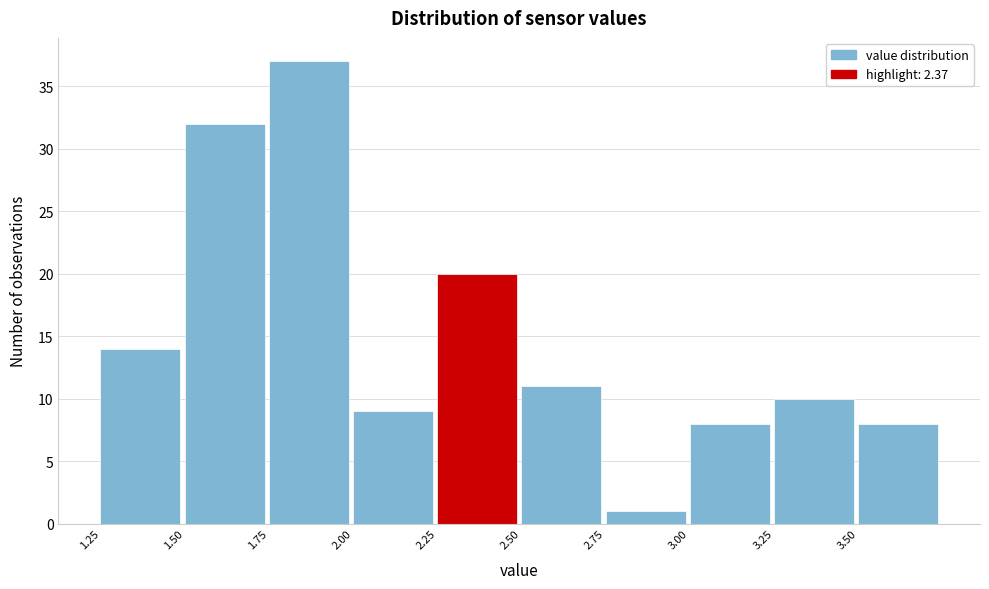

Reading left to right, list every bar in this chart as the range it spans on the x-axis followed by its height. The values are not printed on the chart, so give them approximately, as read against the axis.

1.25 to 1.50: 14
1.50 to 1.75: 32
1.75 to 2.00: 37
2.00 to 2.25: 9
2.25 to 2.50: 20
2.50 to 2.75: 11
2.75 to 3.00: 1
3.00 to 3.25: 8
3.25 to 3.50: 10
3.50 to 3.75: 8